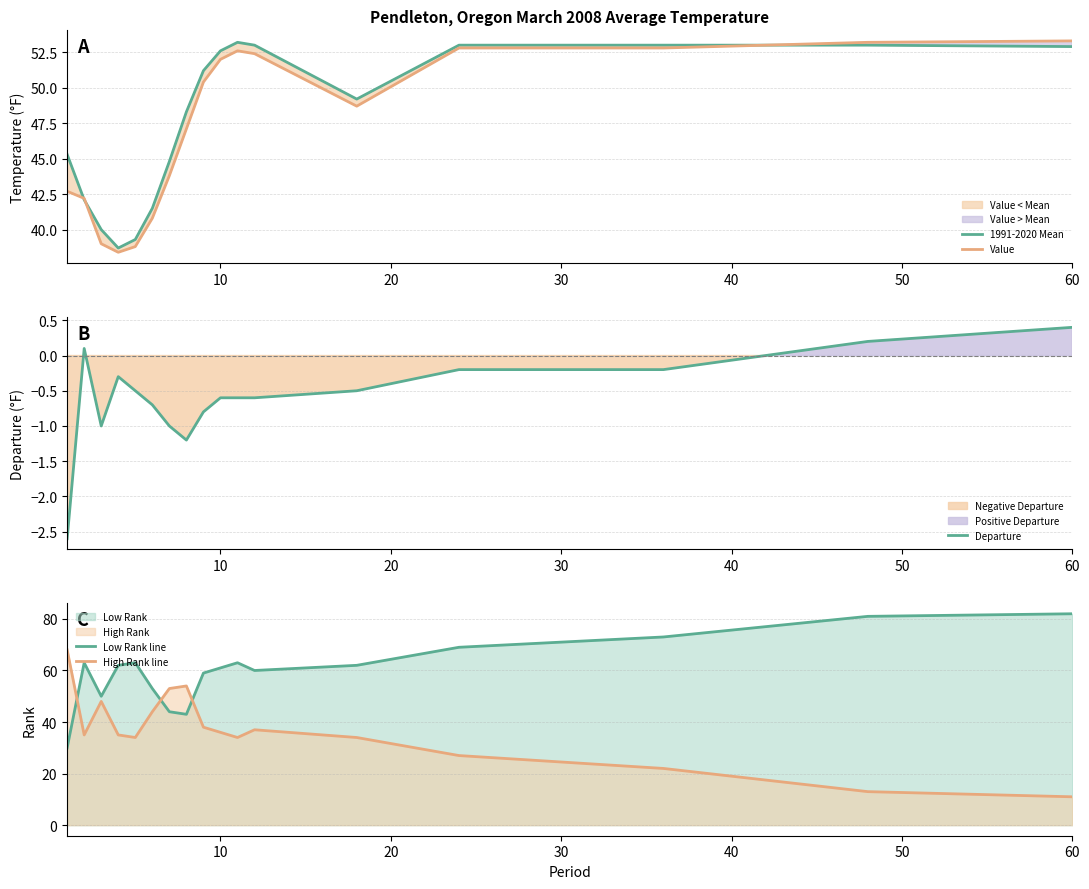

Does the chart have visible grid lines?

Yes